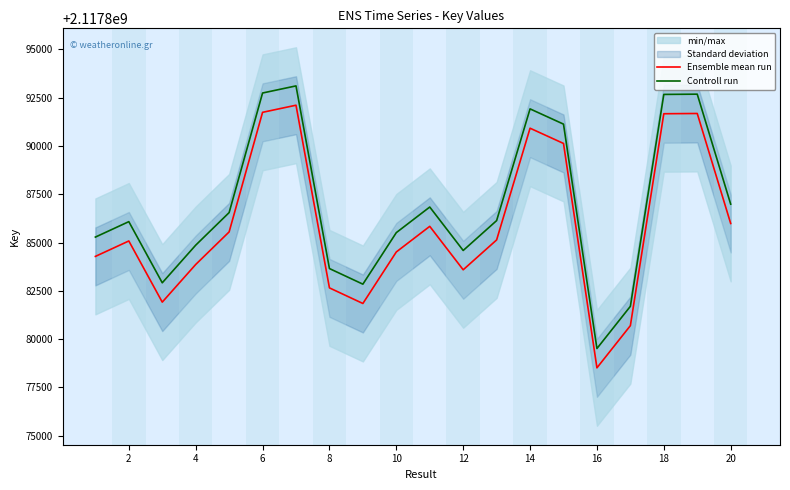

What is the maximum value for Controll run?

2117893111